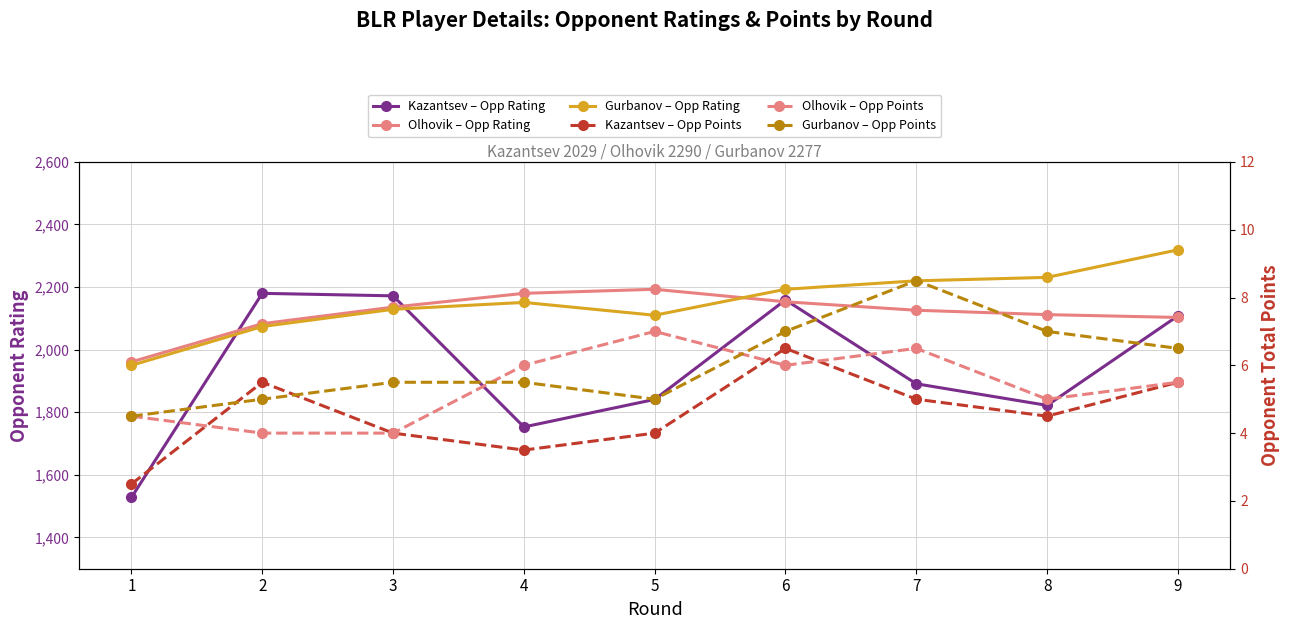

What is the value of the Olhovik – Opp Points point at the 9th from the left?

5.5